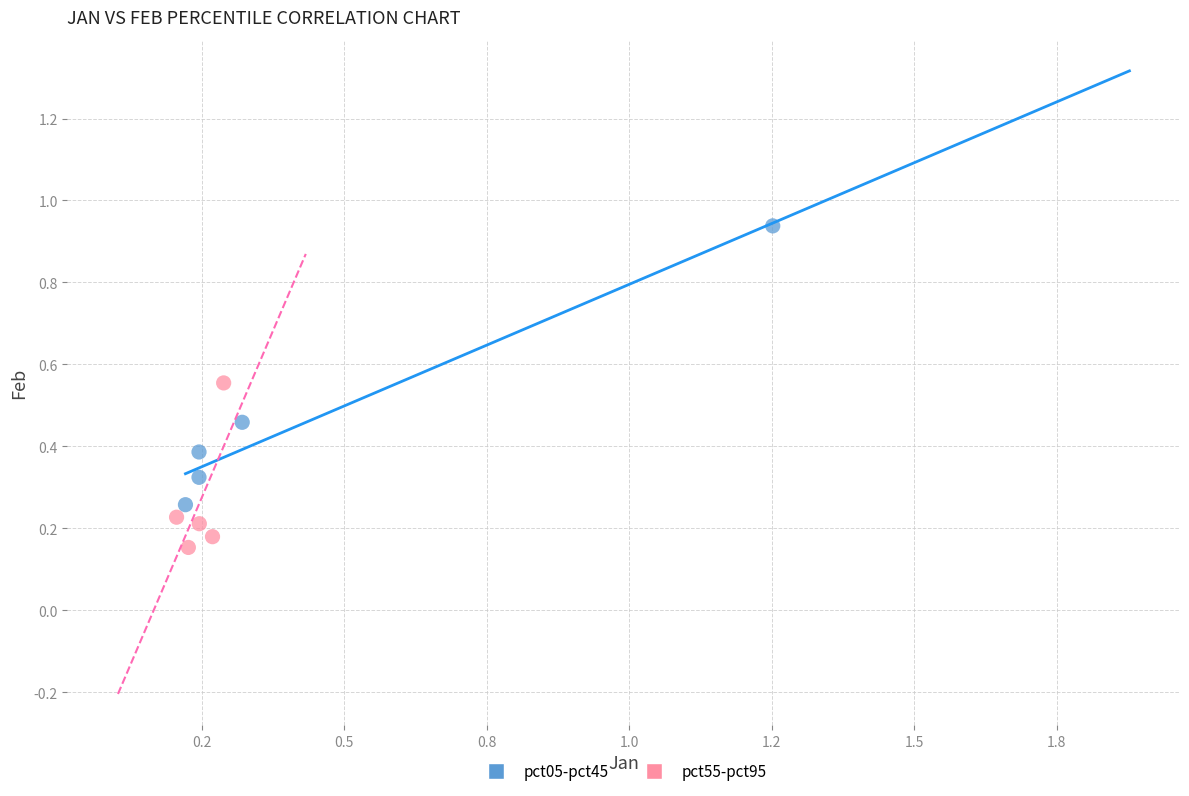

Which series has the widest spread of Y values?

pct05-pct45